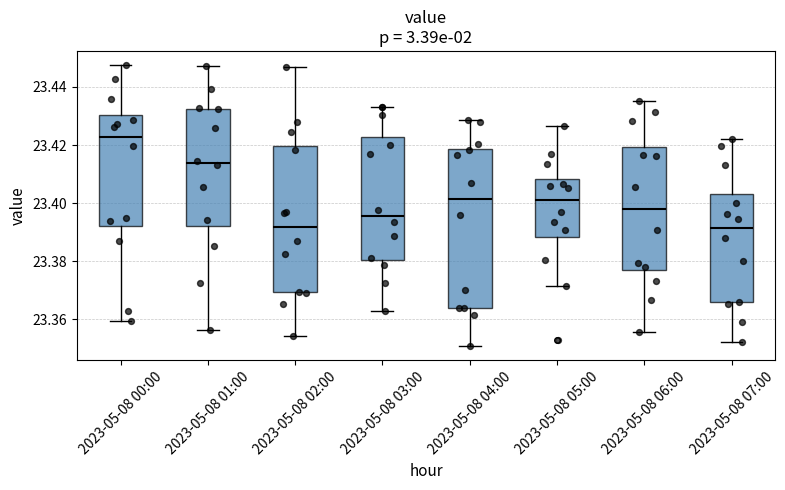

Comparing the boxes themselves (not the whiskers), which one is the tallest?

2023-05-08 04:00